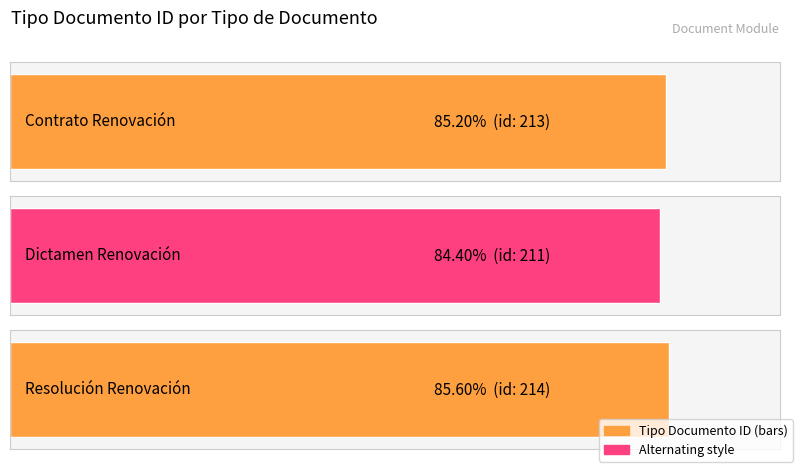

What is the label of the 2nd bar from the right?

Dictamen Renovación